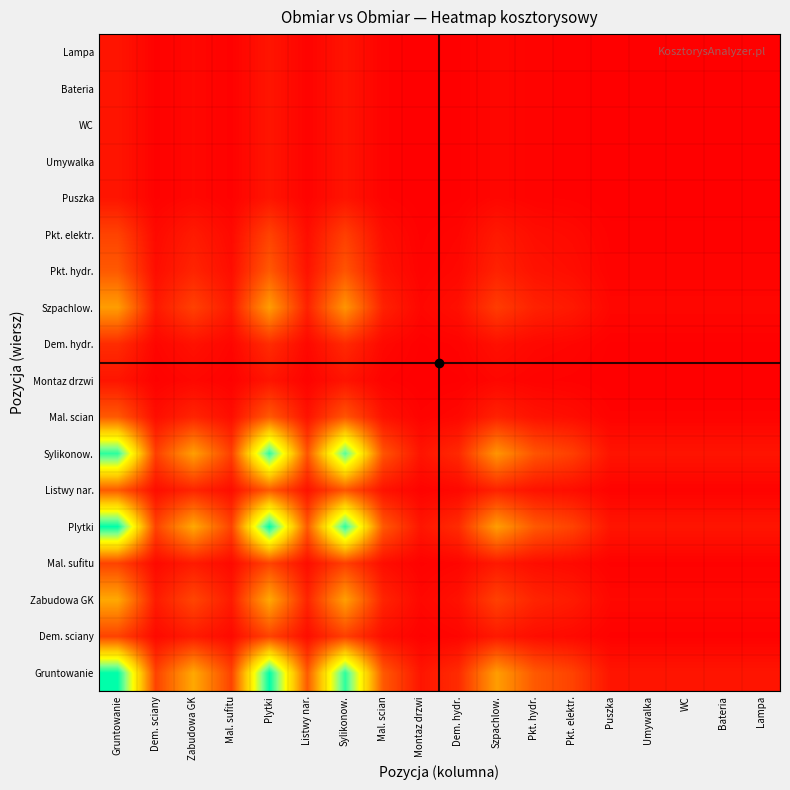

At how many categories does at least one series exceed 0?

18